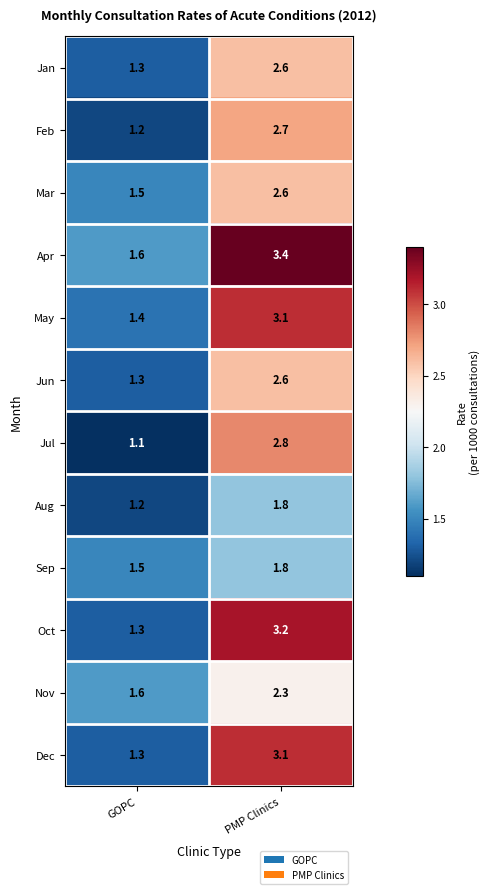

What is the sum of all Jan values?

3.9